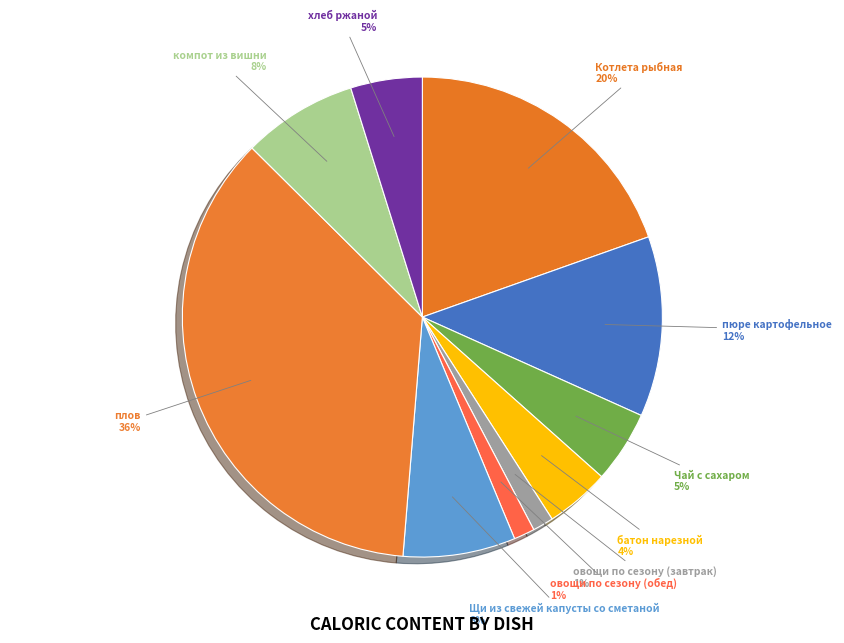

Combined, do Котлета рыбная and плов account for over 50%?

Yes